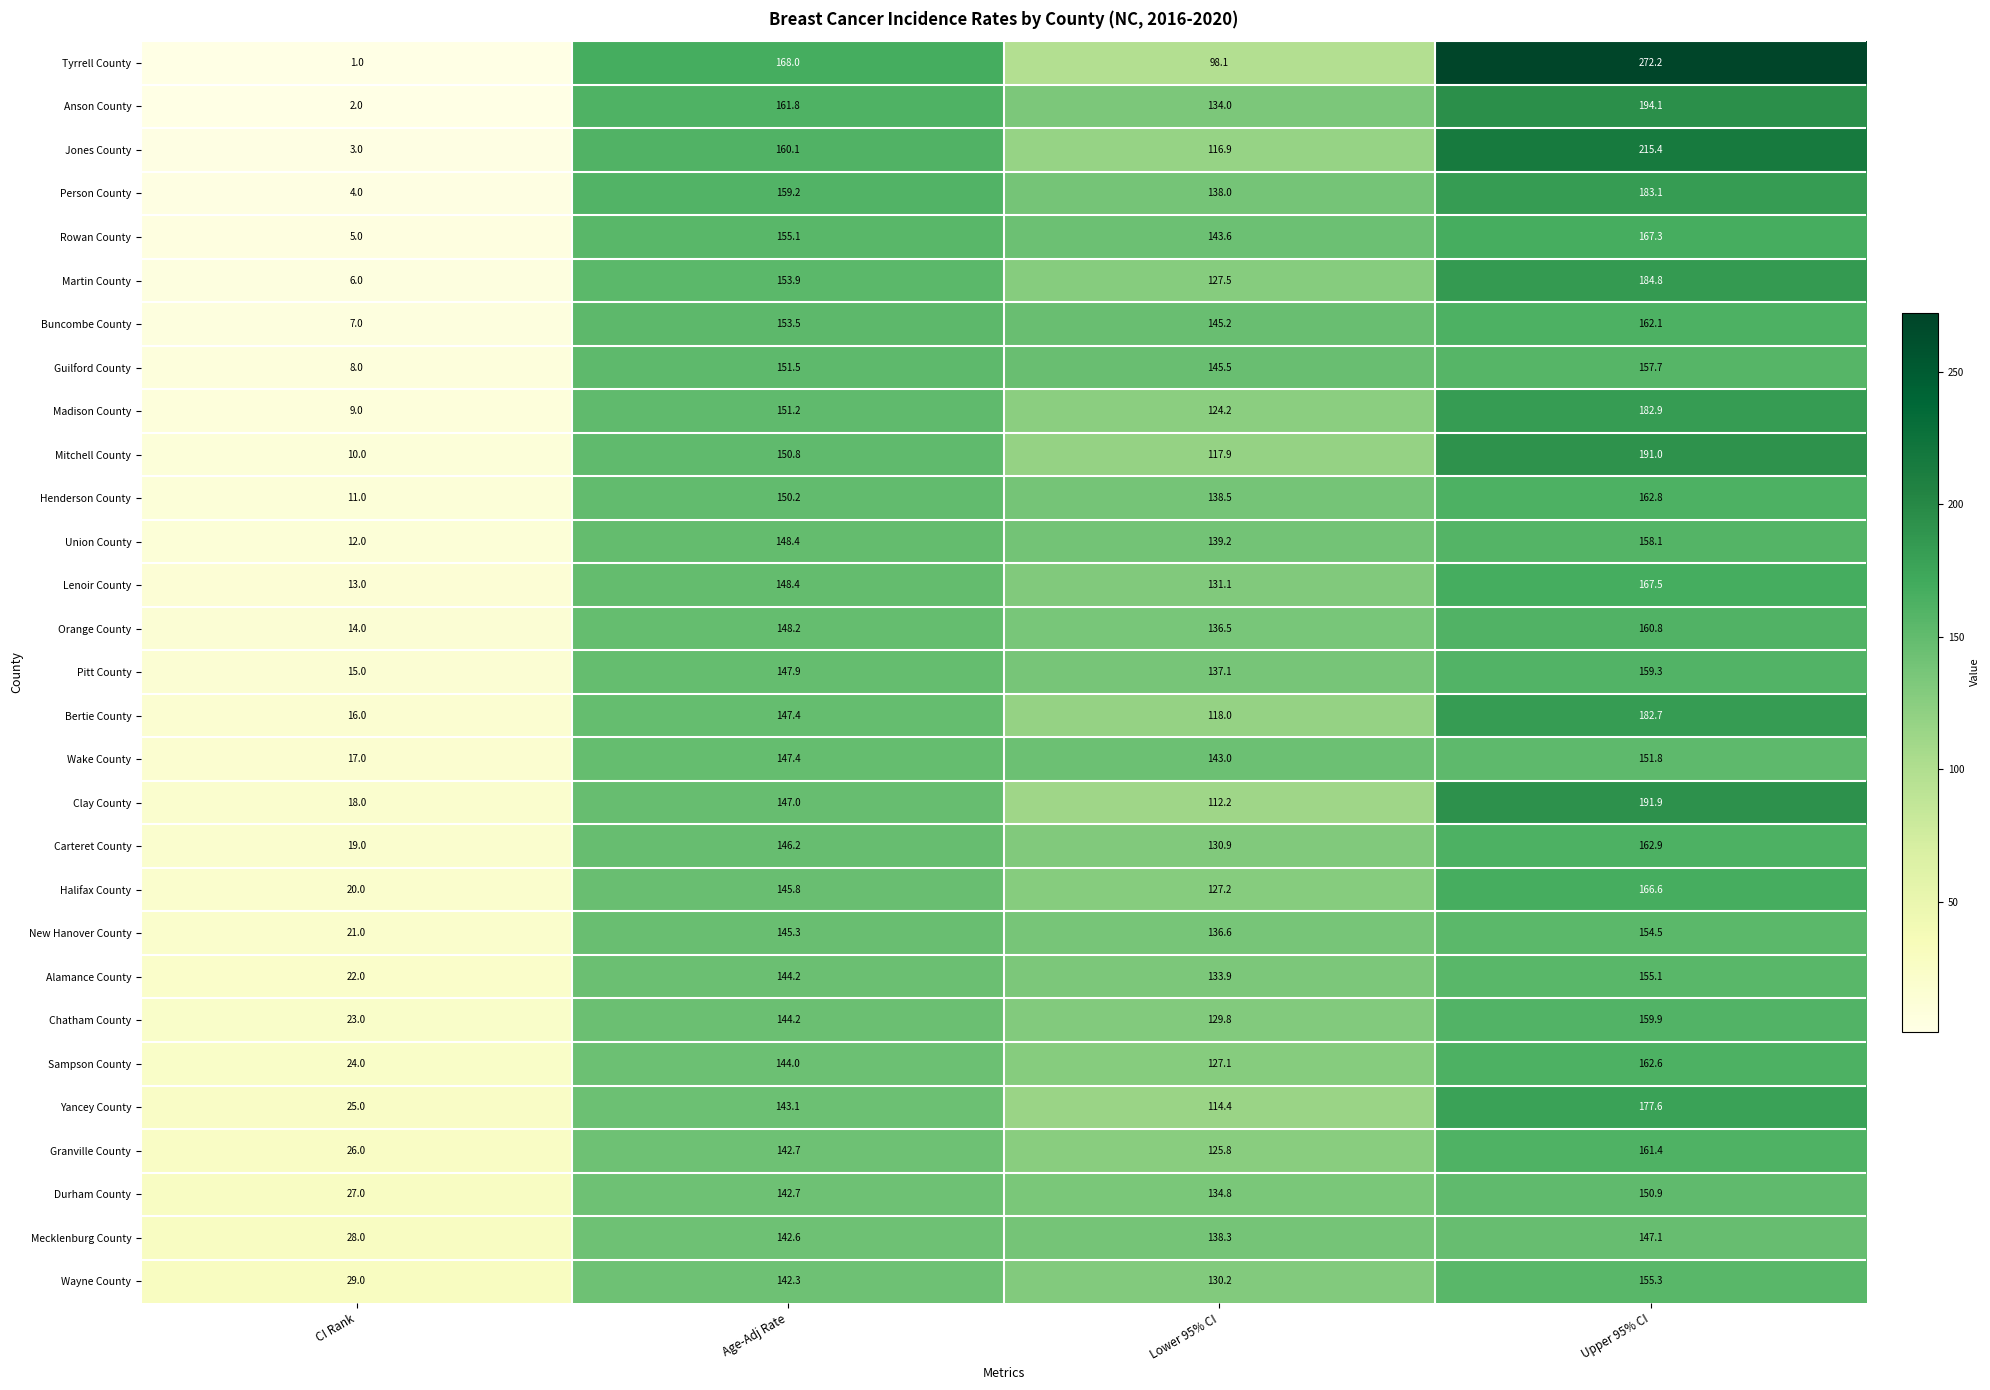

Which series changed the most between CI Rank and Age-Adj Rate?

Tyrrell County